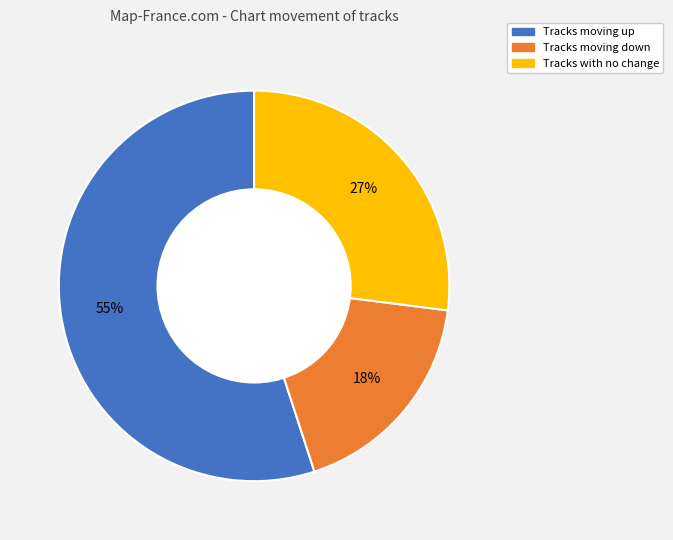

Is it true that Tracks moving up is 65% of the pie?

False